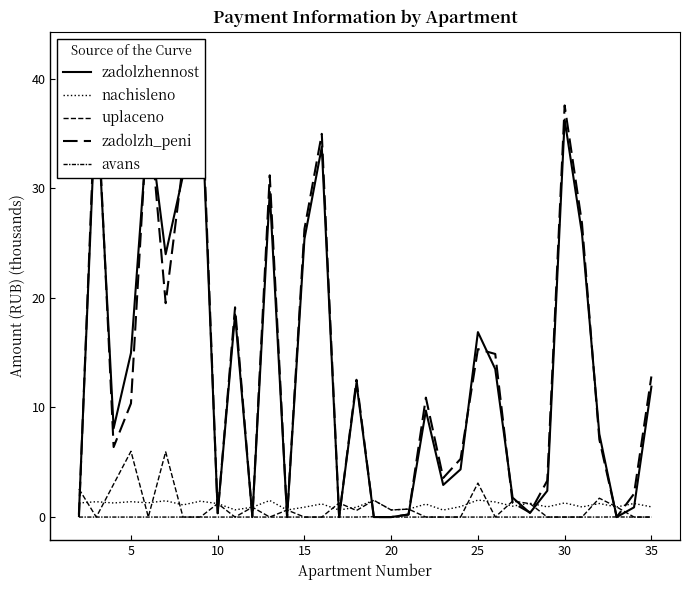

At how many categories does at least one series exceed 36?

4